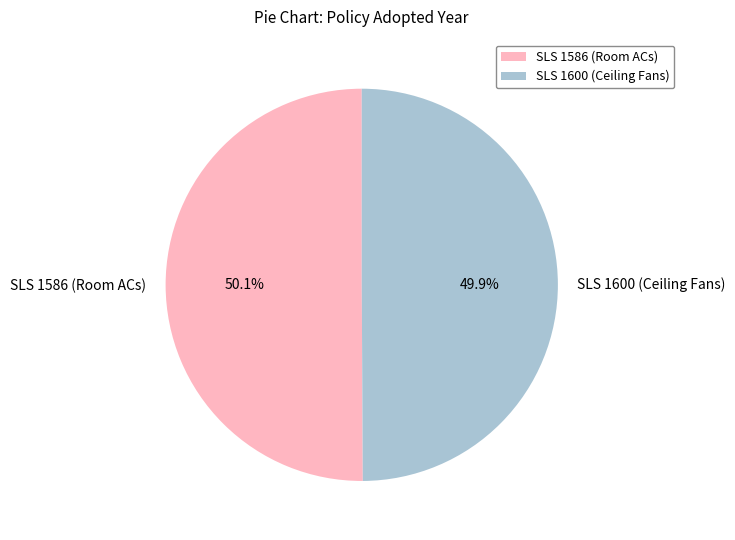

Count the number of slices in the pie.

2